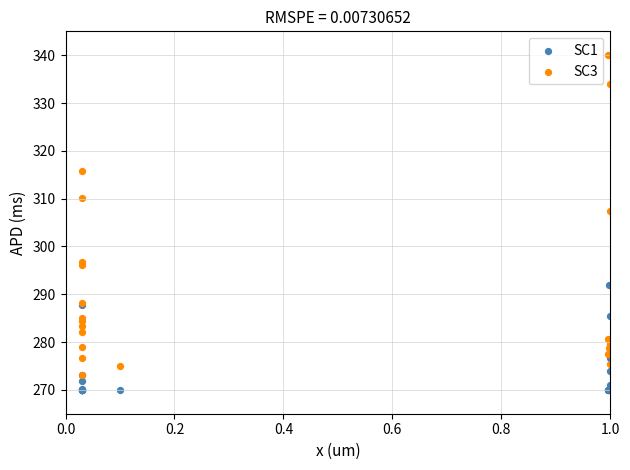

Across all series, what Y value is closest to 305?

307.5